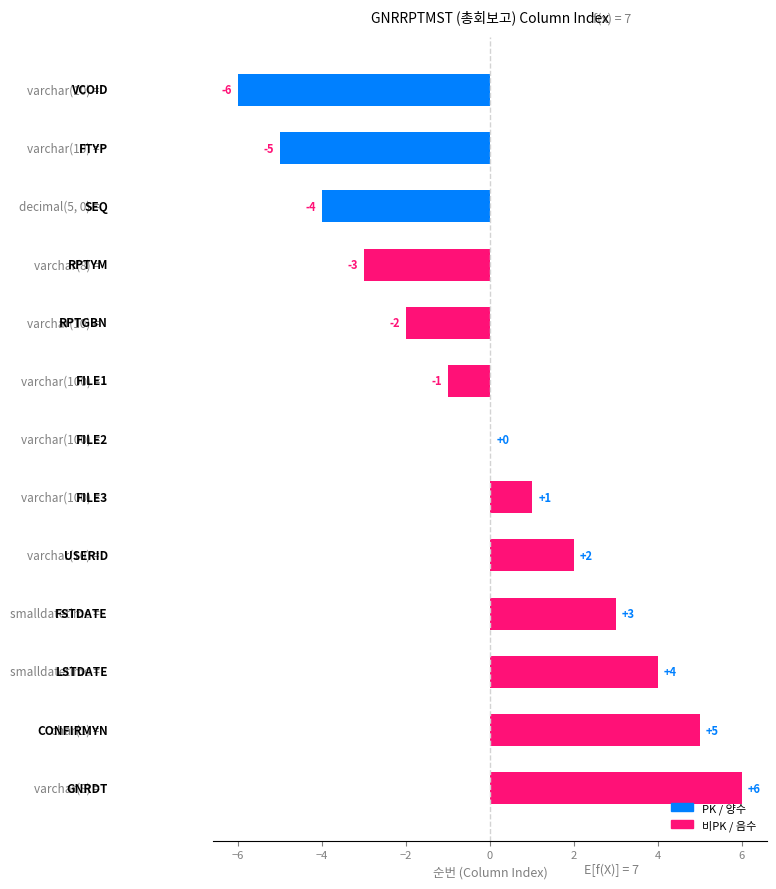

What is the greatest value displayed?

6